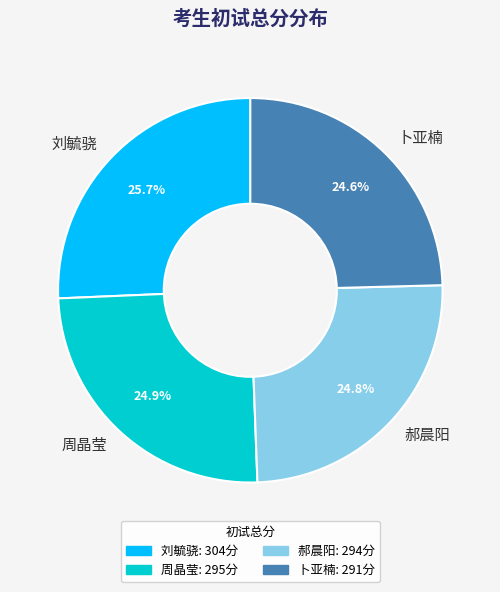

To the nearest percent, what is the combined percentage of 刘毓骁 and 卜亚楠?

50%